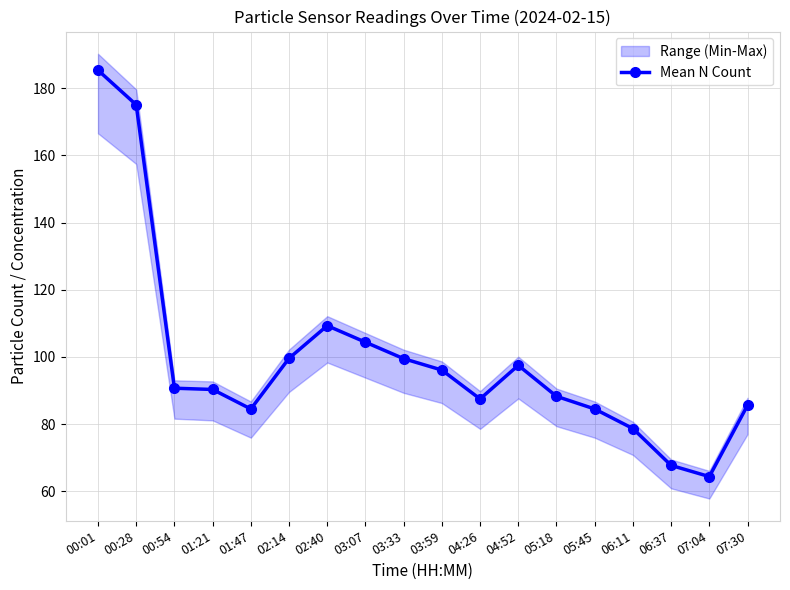

What position from the right is 05:18?

6